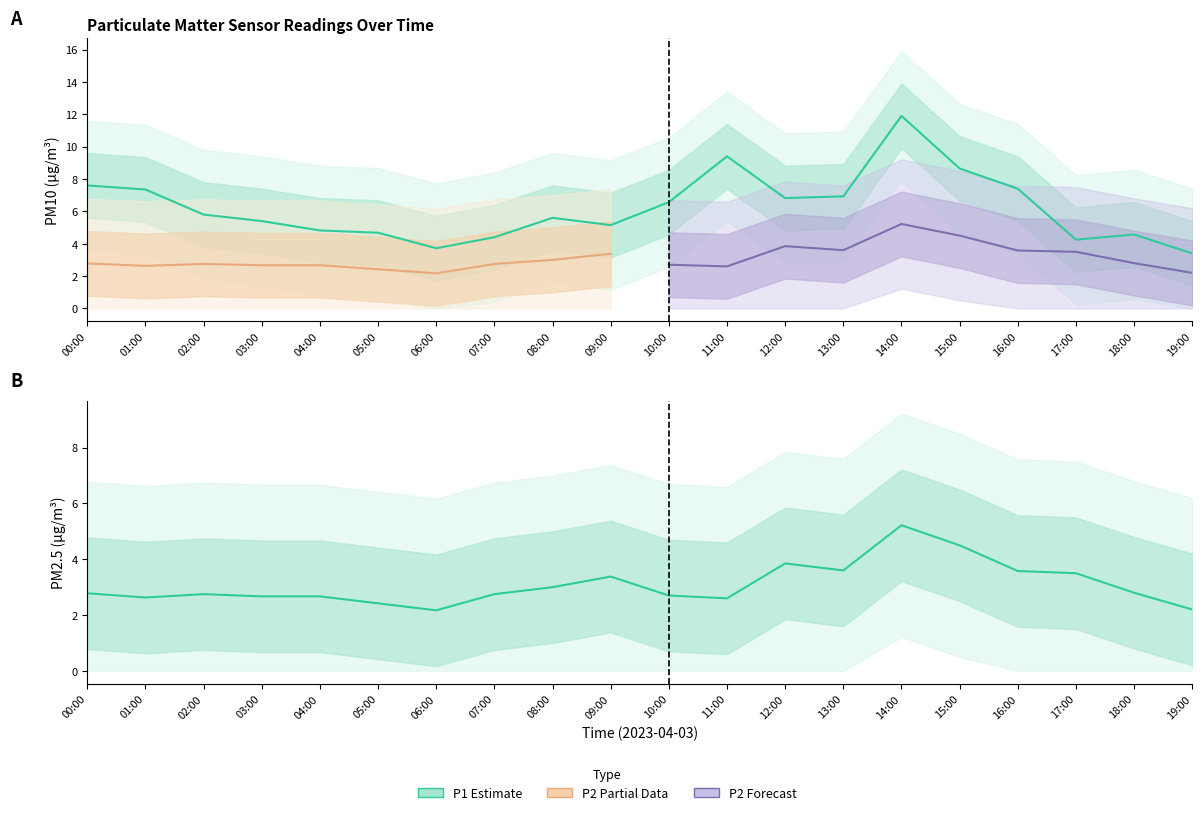

What is the difference between the P2 values at 03:00 and 12:00?

1.2